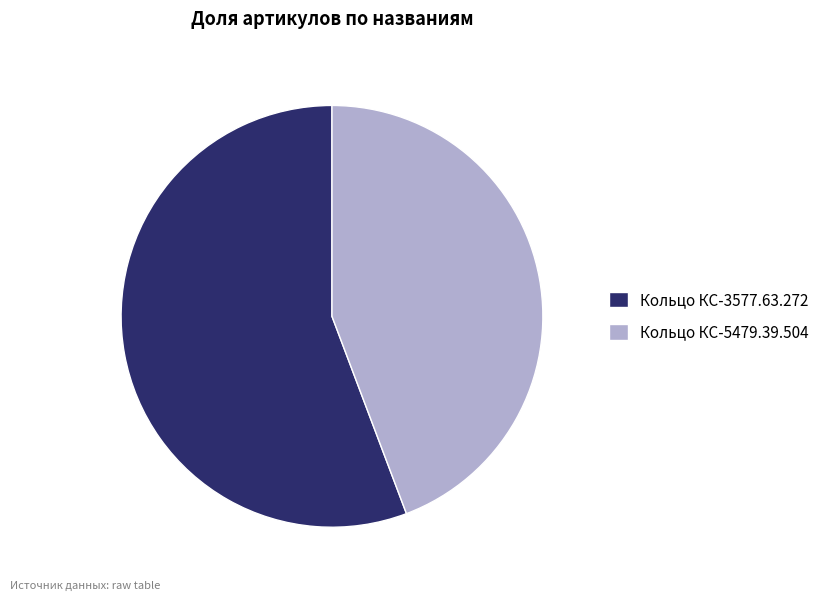

Which slice is the smallest?

Кольцо КС-5479.39.504